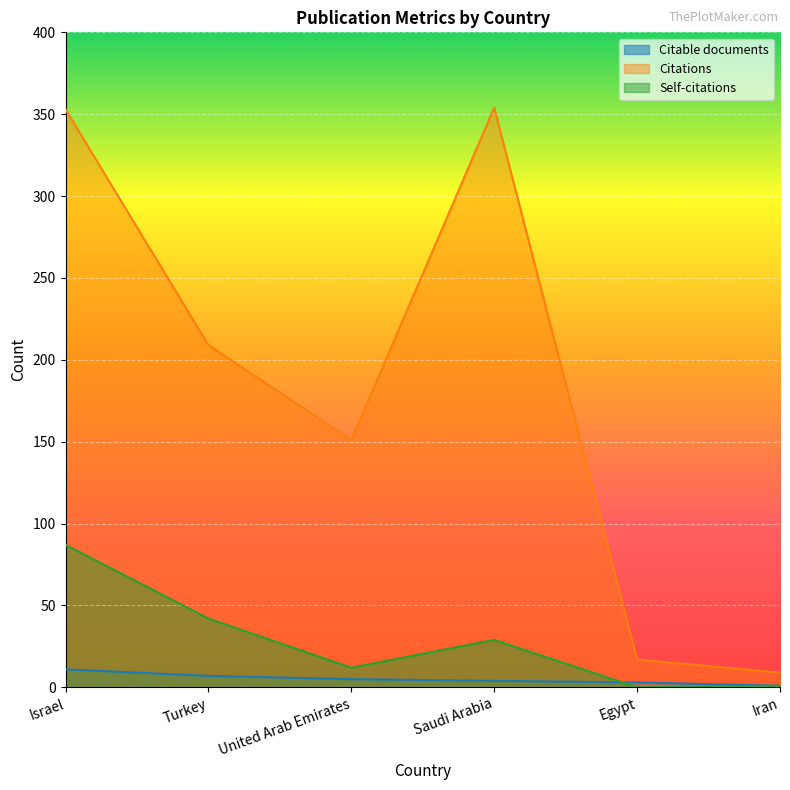

At which label does Self-citations first exceed 29?

Israel